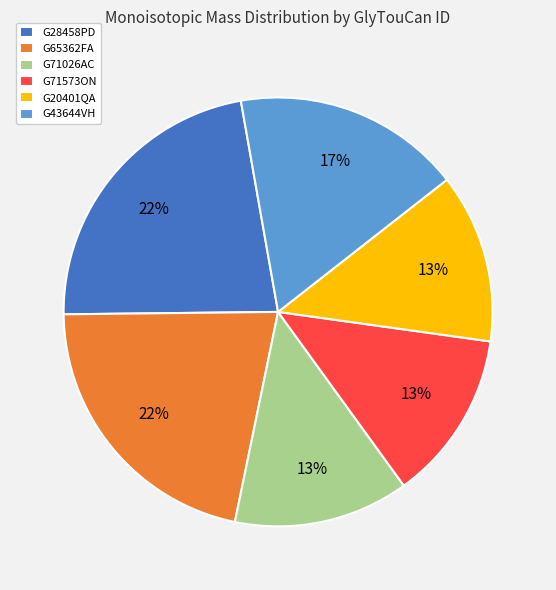

How many segments does this pie chart have?

6